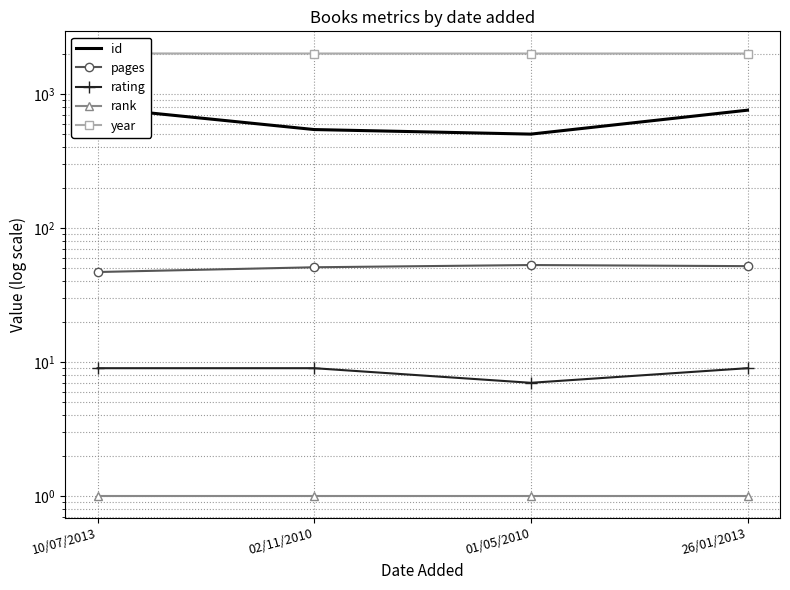

Where does the pages series first go above 52?

01/05/2010